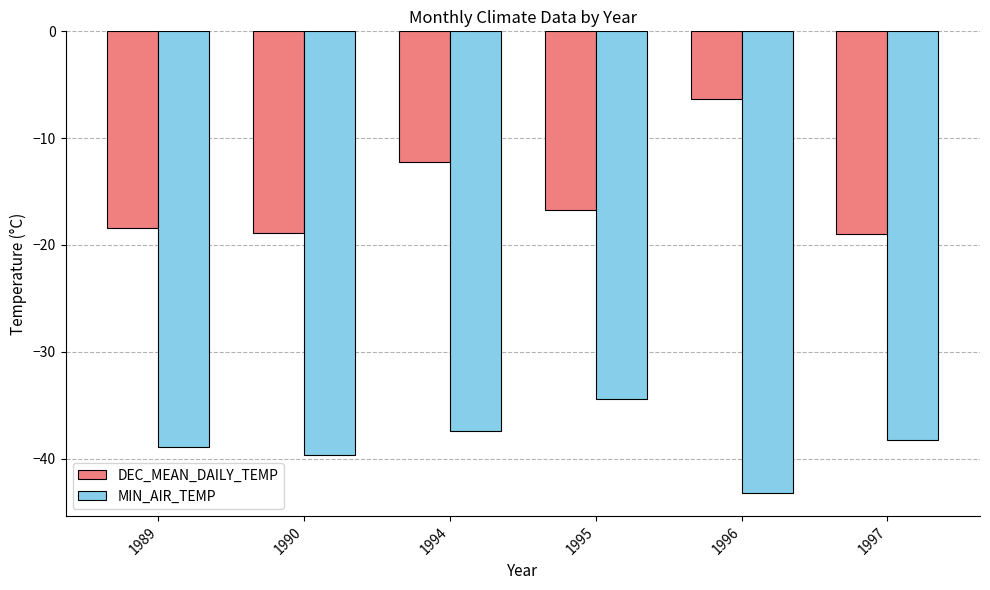

The value of DEC_MEAN_DAILY_TEMP at 1996 is -6.3. True or false?

True